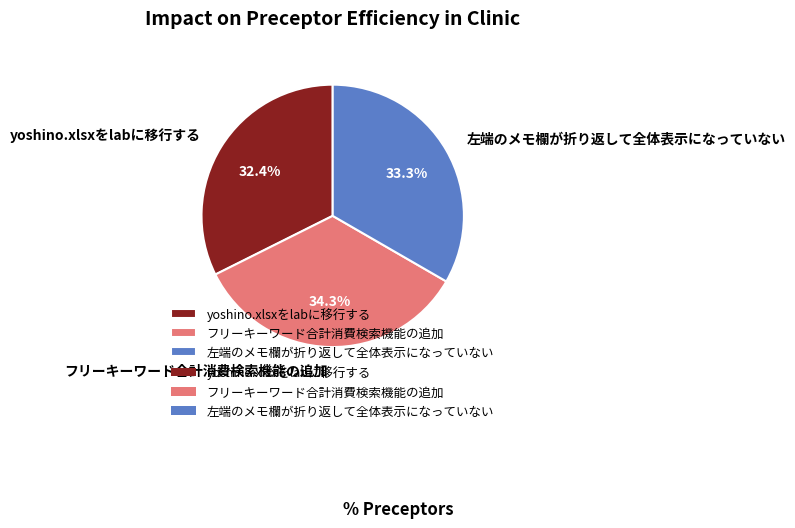

What percentage is the 左端のメモ欄が折り返して全体表示になっていない slice, to the nearest percent?

33%